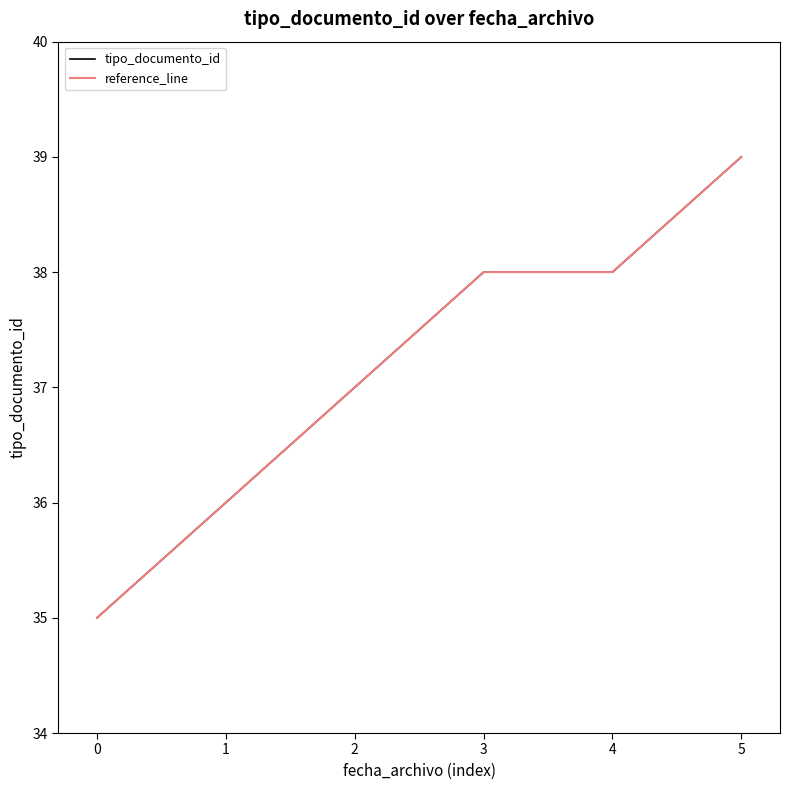

Is the value of tipo_documento_id at 2 greater than the value of reference_line at 2?

No